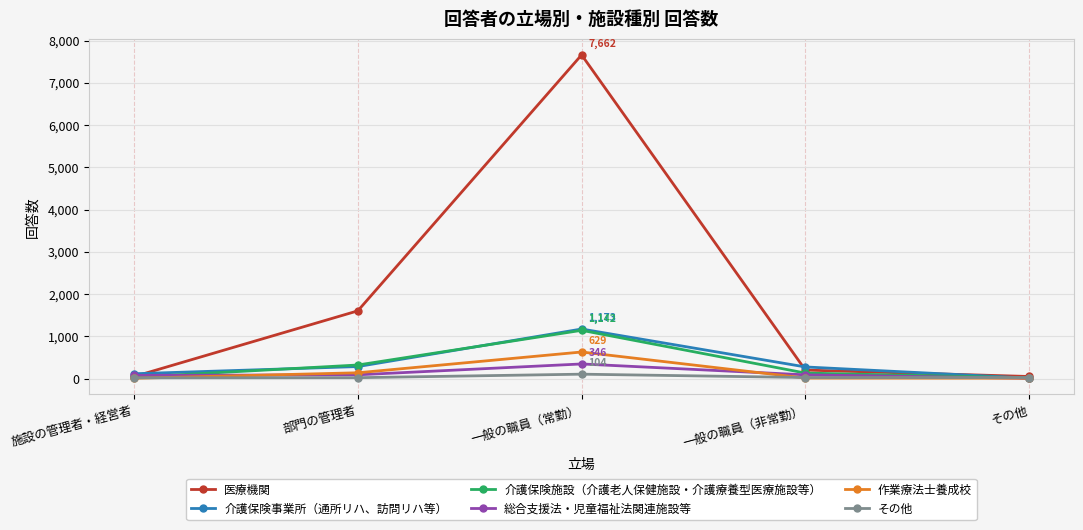

At which label does 総合支援法・児童福祉法関連施設等 reach its minimum?

その他